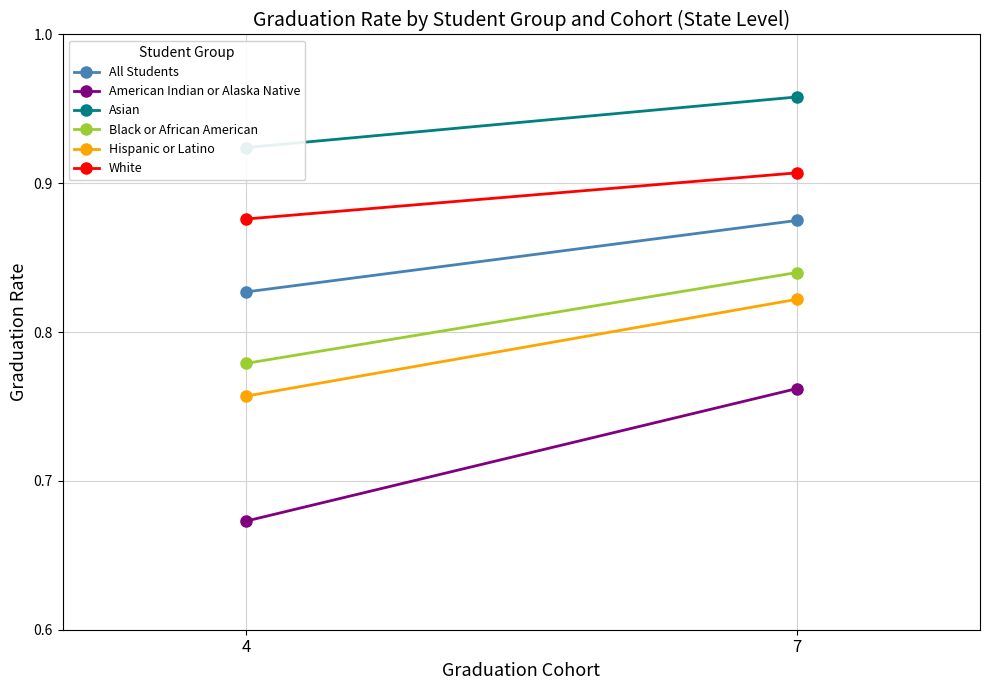

Reading left to right, transcribe all the data shown in this chart.

All Students: 4=0.8	7=0.9
American Indian or Alaska Native: 4=0.7	7=0.8
Asian: 4=0.9	7=1.0
Black or African American: 4=0.8	7=0.8
Hispanic or Latino: 4=0.8	7=0.8
White: 4=0.9	7=0.9